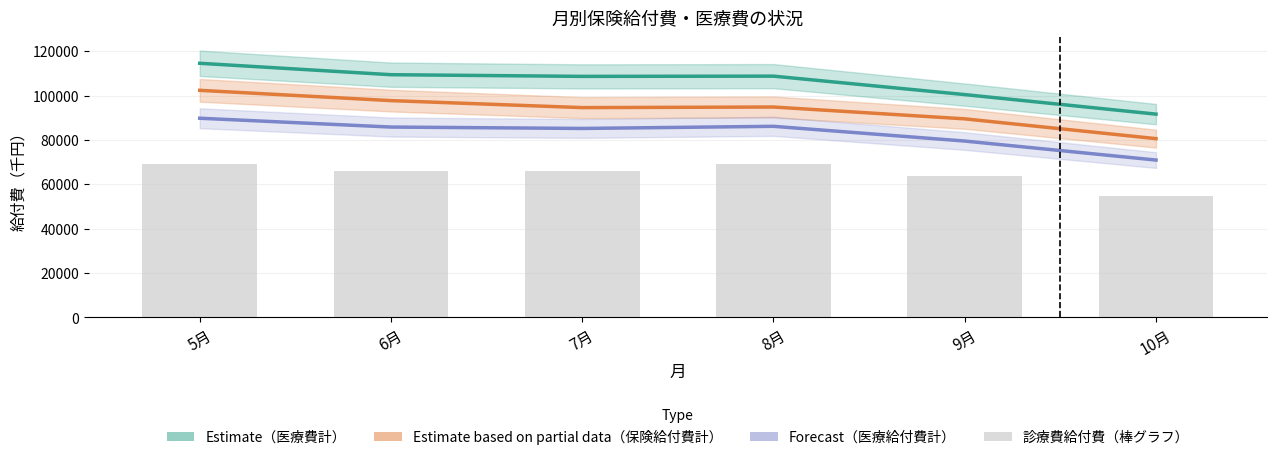

List the series in order of their peak value, highest first.

Estimate（医療費計）, Estimate based on partial data（保険給付費計）, Forecast（医療給付費計）, 診療費給付費（棒グラフ）